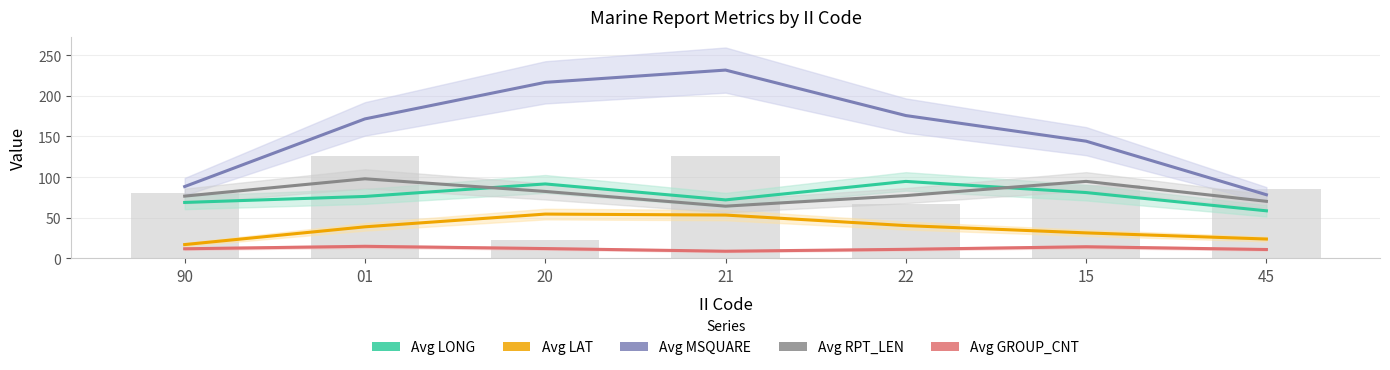

Rank the categories by Avg MSQUARE value from highest to lowest.

21, 20, 22, 01, 15, 90, 45